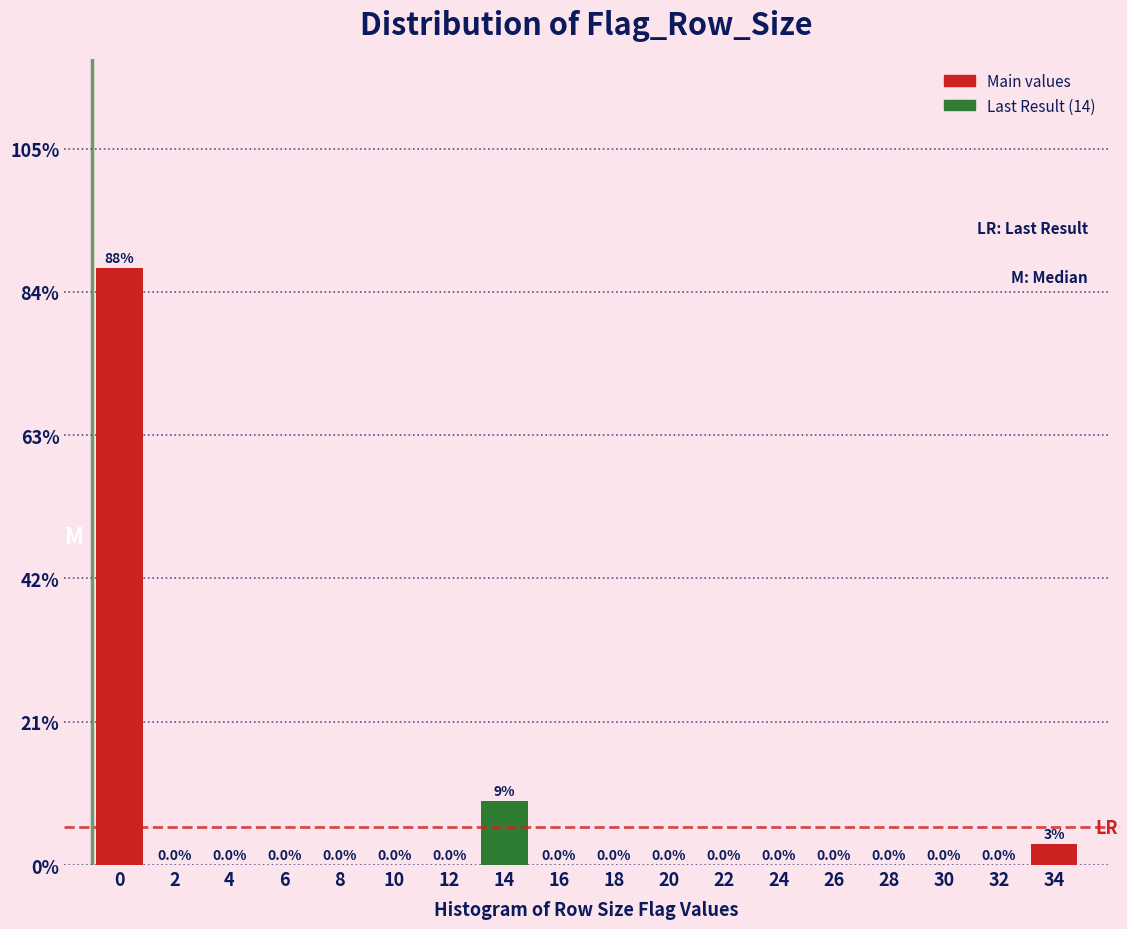

Are the bars horizontal?

No